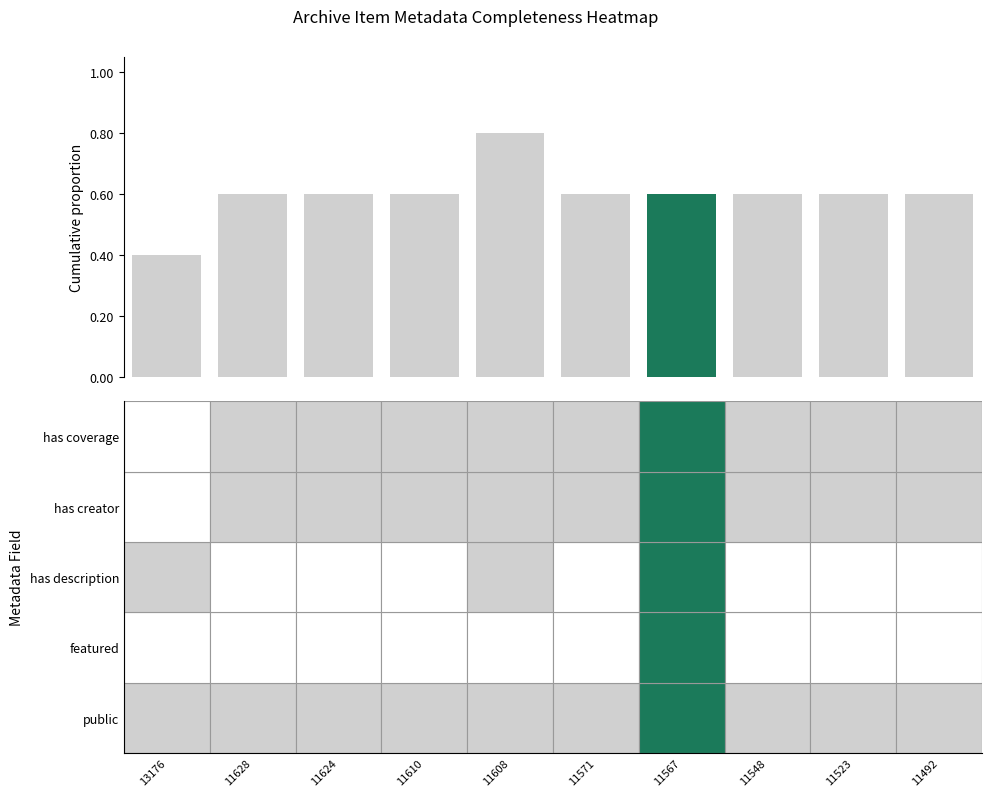

What is the maximum value shown in the chart?

0.8